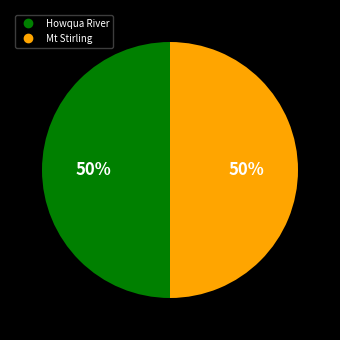

Approximately how many times larger is the value at Mt Stirling compared to Howqua River?

1.0